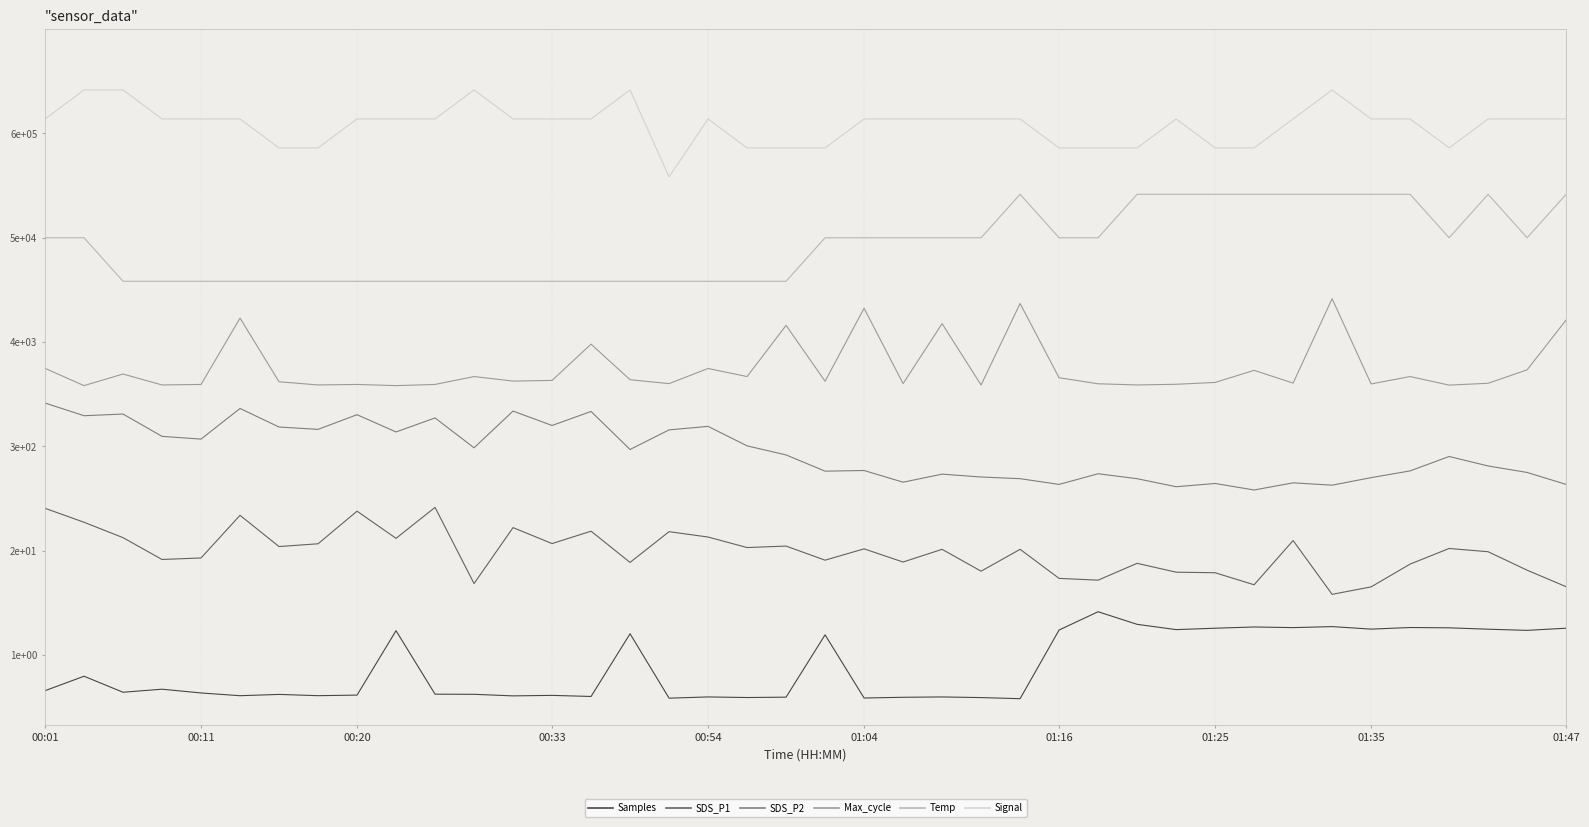

At which category is the sum across all series the highest?

33